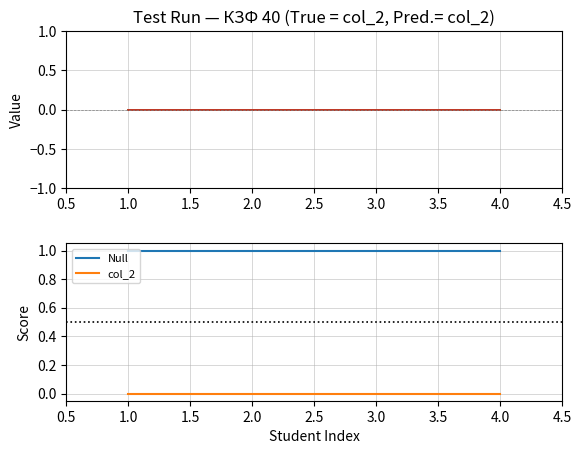

The value of Null at 1.0 is 1. True or false?

True